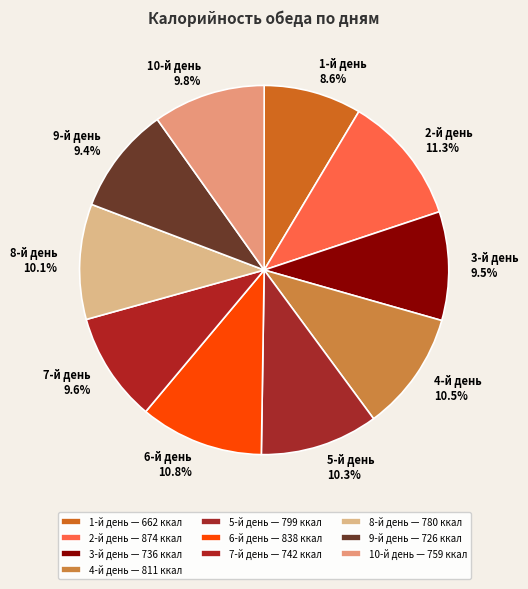

To the nearest percent, what percentage of the pie is 5-й день?

10%